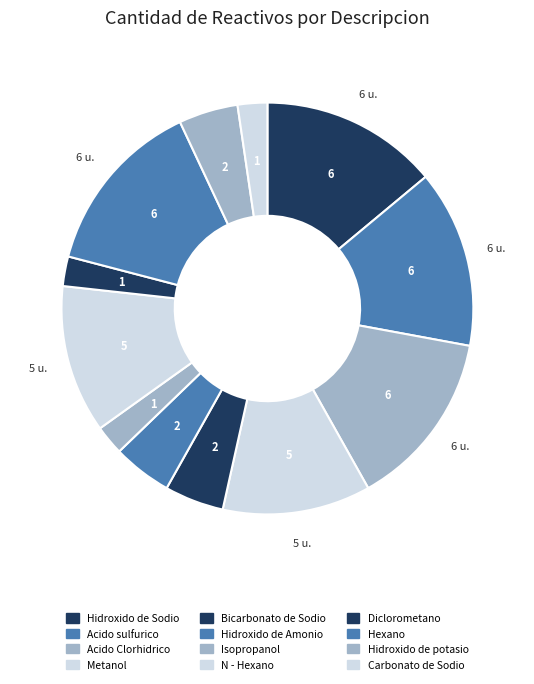

What is the ratio of the value at Hidroxido de Sodio to the value at Hidroxido de Amonio?

3.0